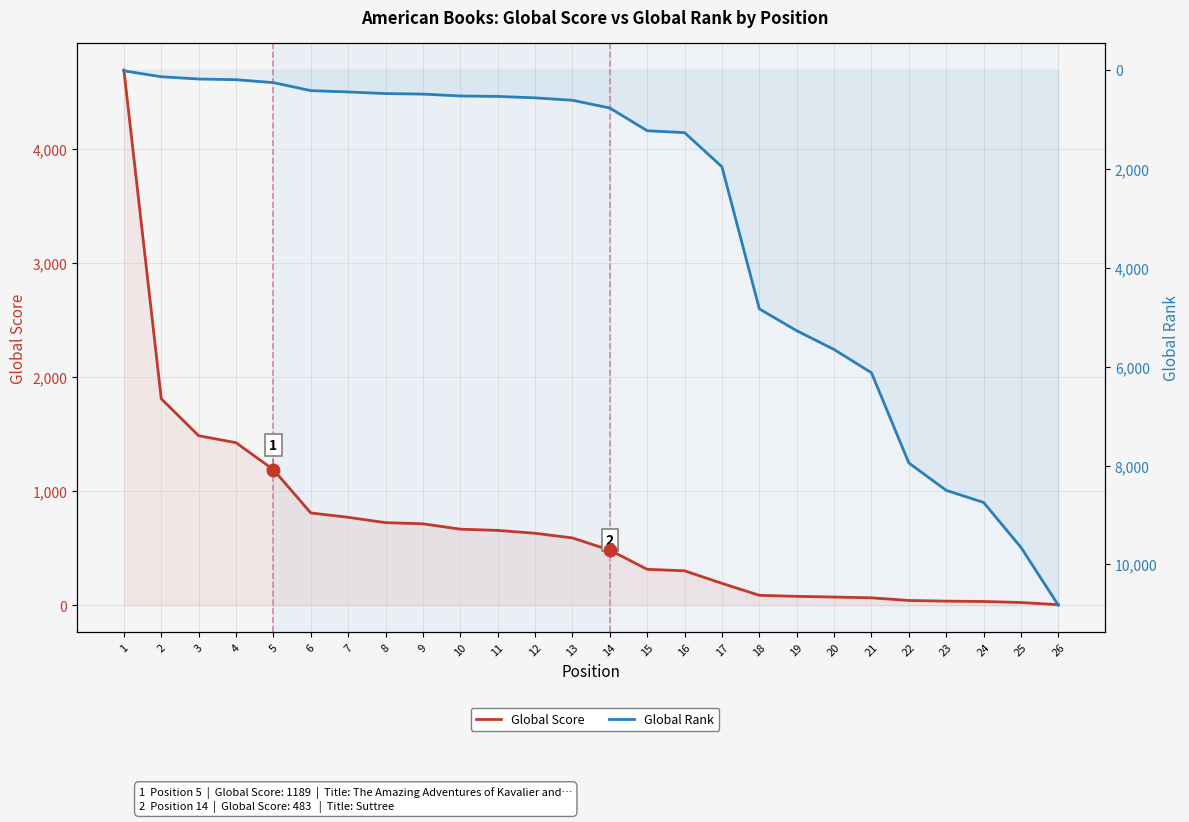

At which label is Global Rank closest to 5421?

19